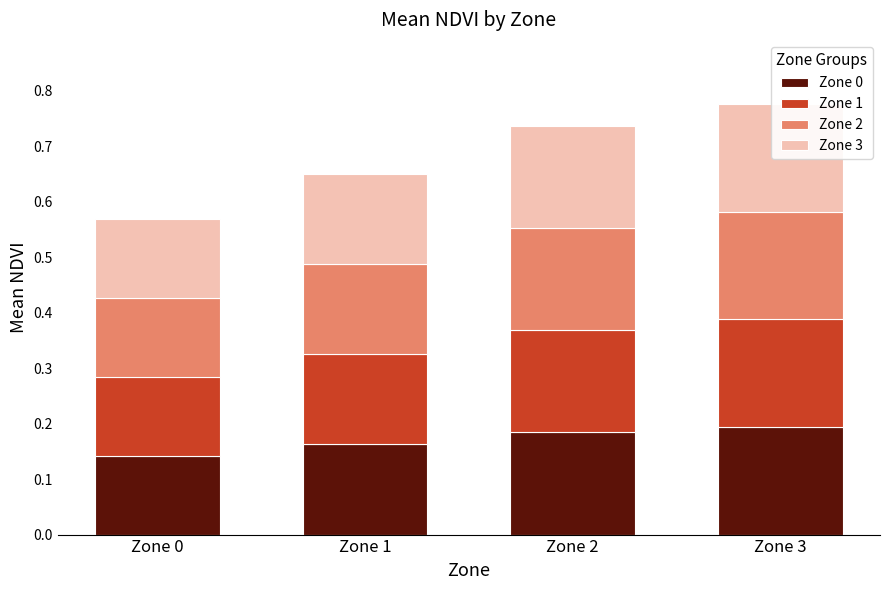

What is the smallest value displayed?

0.1